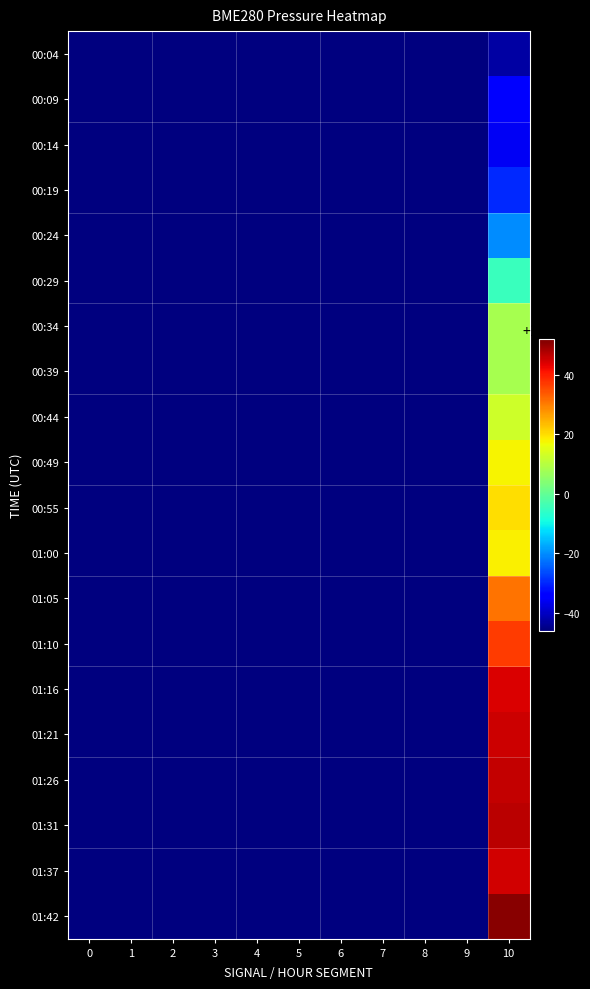

List the series in order of their peak value, lowest first.

00:04, 00:14, 00:09, 00:19, 00:24, 00:29, 00:34, 00:39, 00:44, 00:49, 01:00, 00:55, 01:05, 01:10, 01:16, 01:37, 01:21, 01:26, 01:31, 01:42